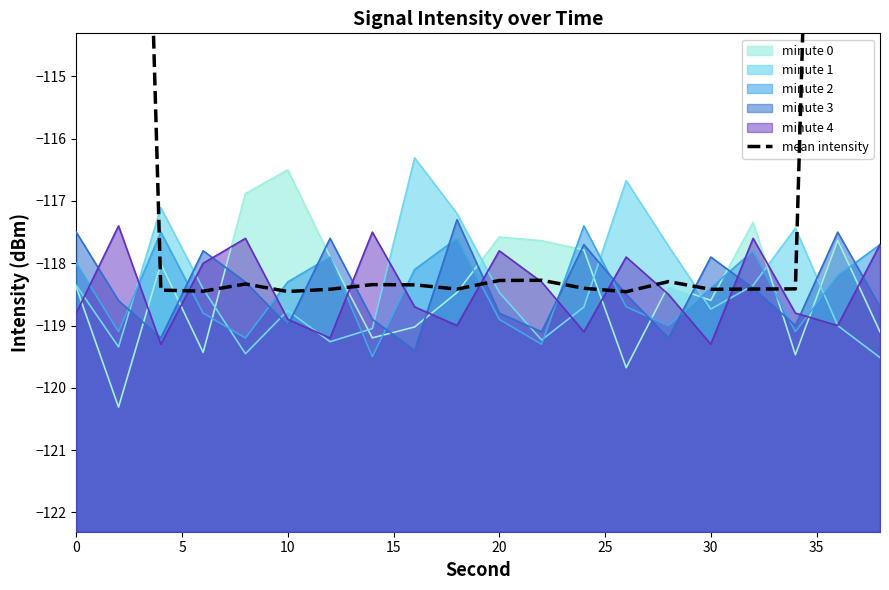

What is the maximum value for minute 1?

-116.3